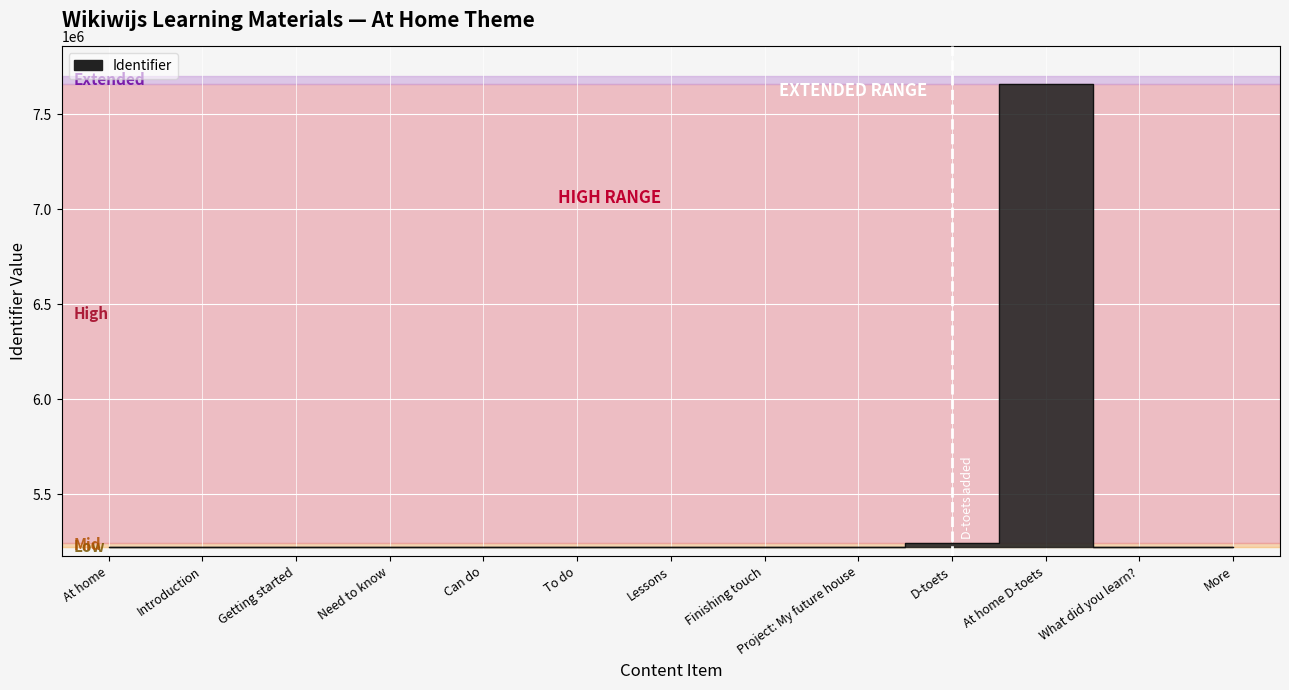

What is the difference between the maximum and minimum values?

2430962